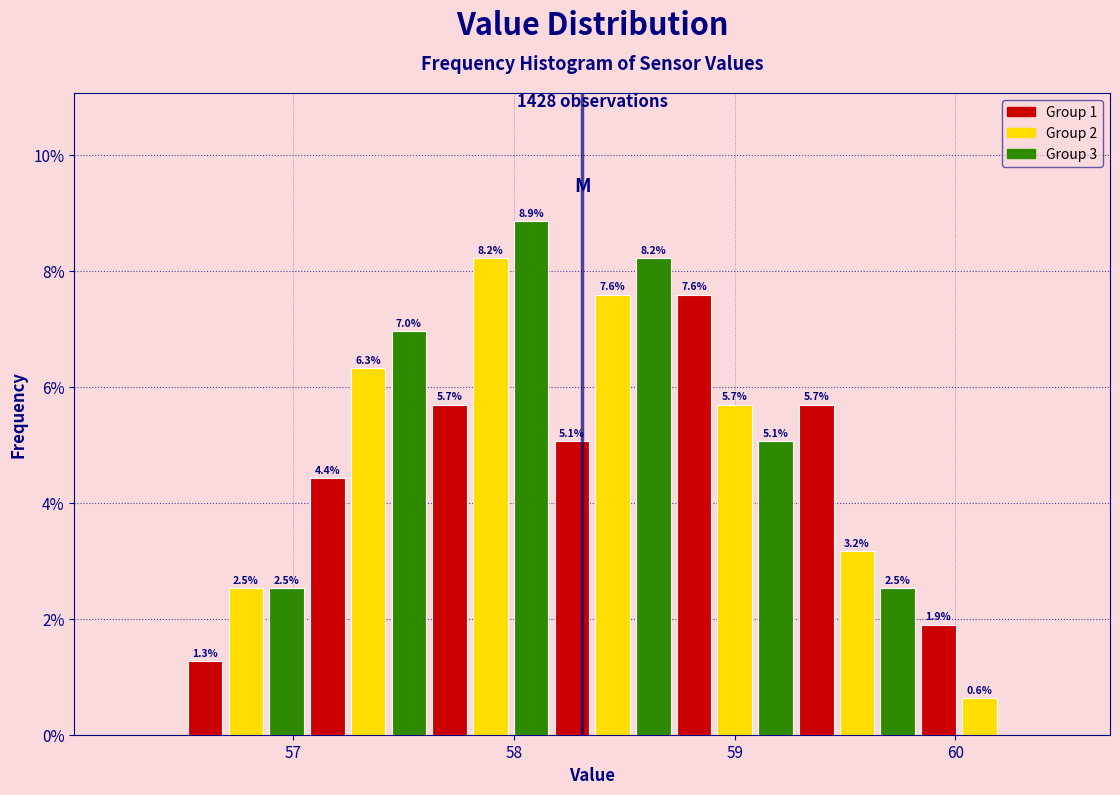

Read against the x-axis, roughly where is the centre of the tallest bar?

58.1